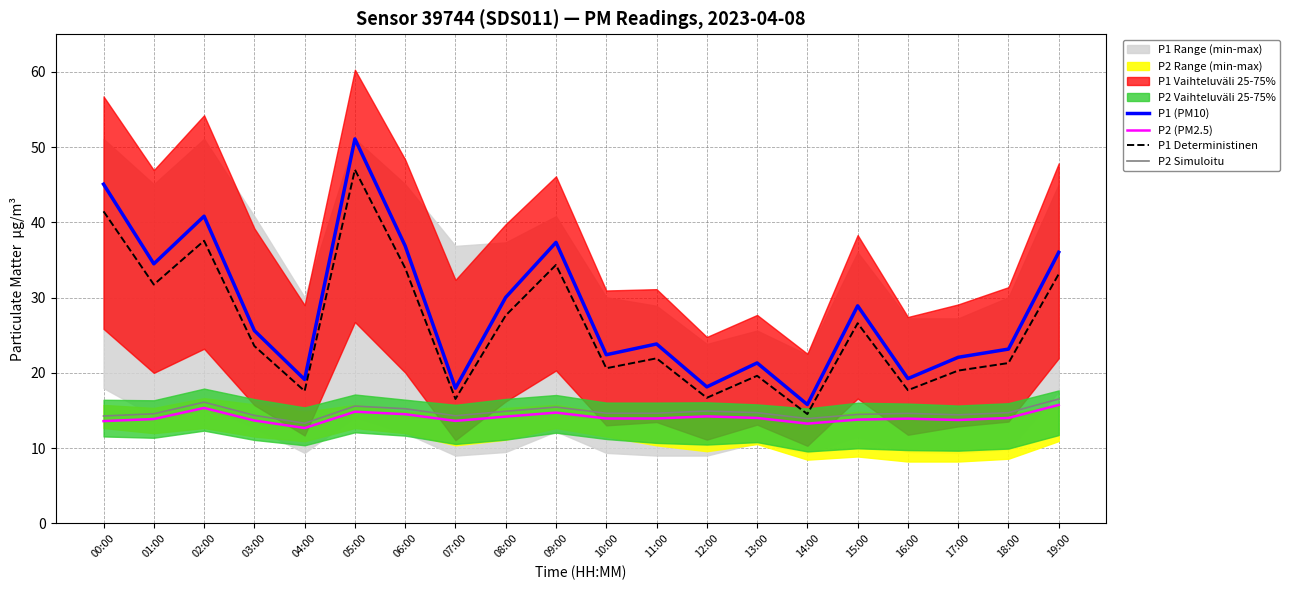

At which category is the sum across all series the highest?

05:00